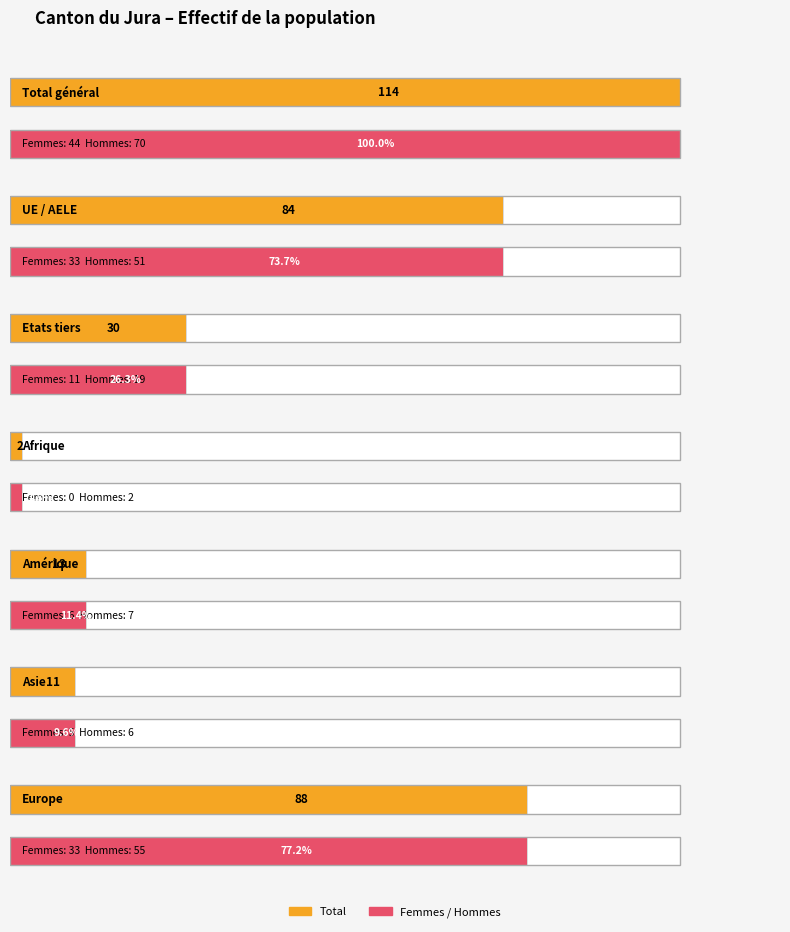

The Hommes series shows 12 at Permis courte durée (2). True or false?

False